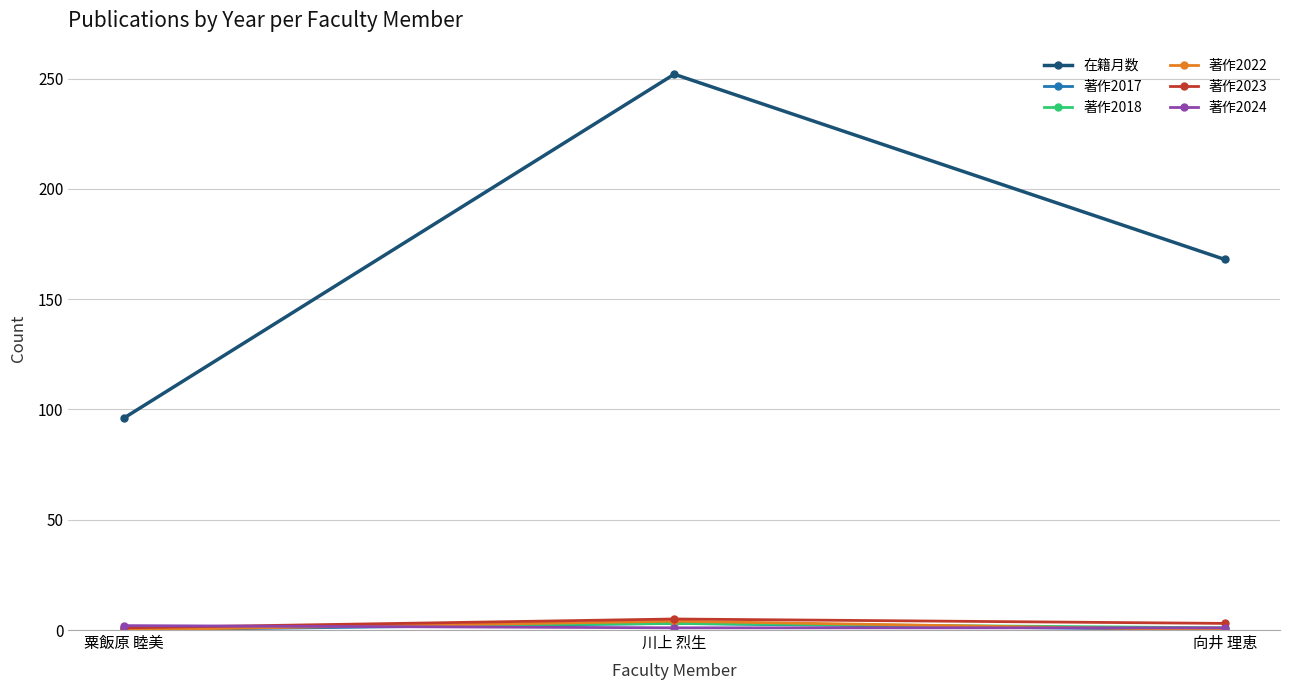

What is the maximum value for 在籍月数?

252